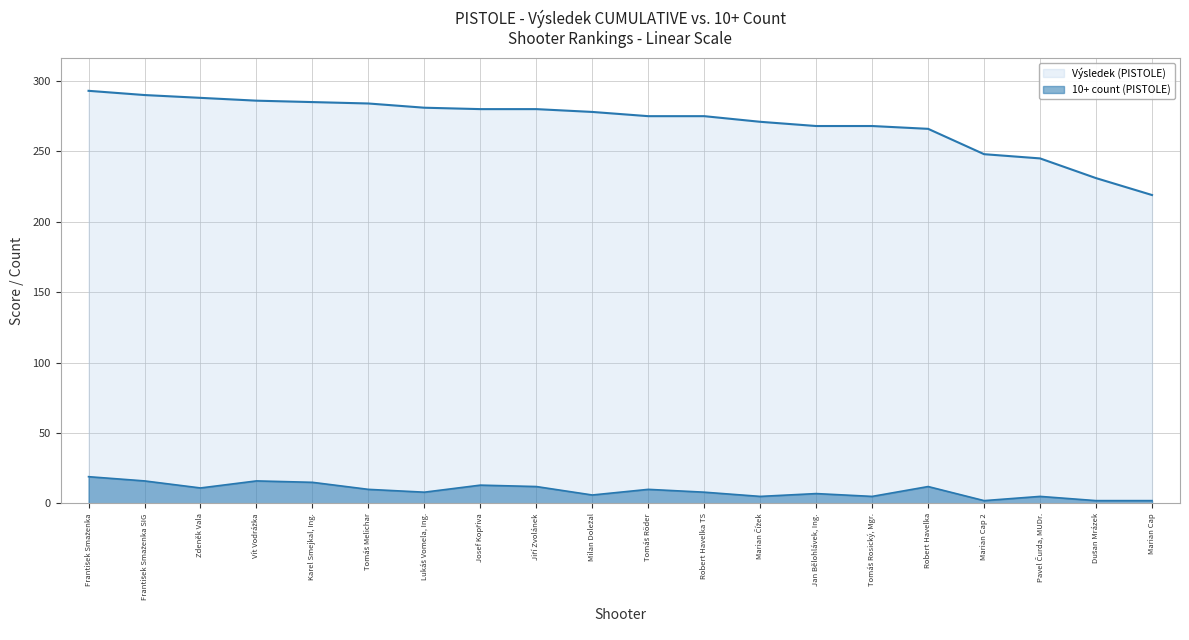

How many lines are shown in the chart?

2